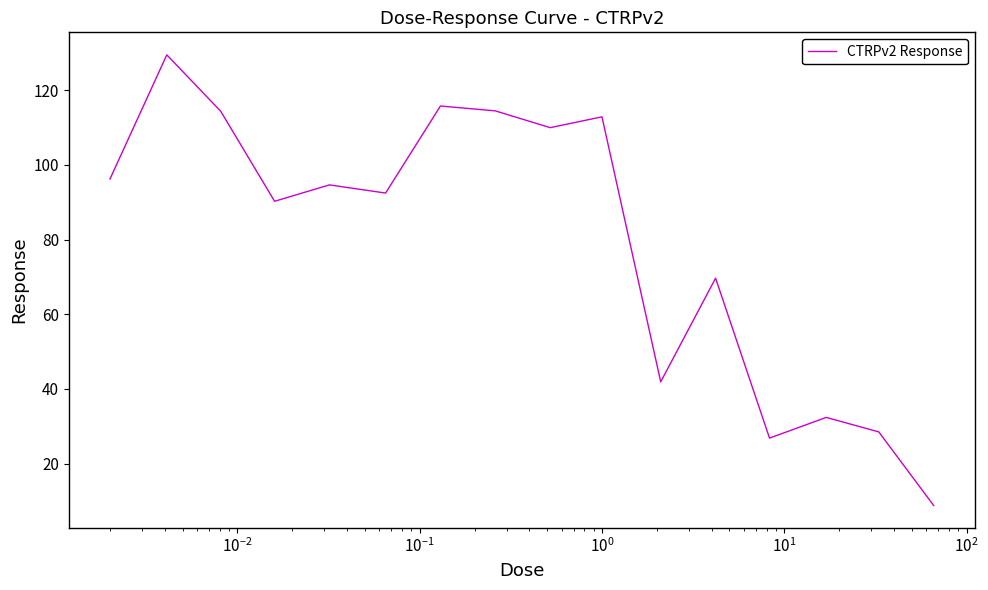

What is the smallest value displayed?

8.8